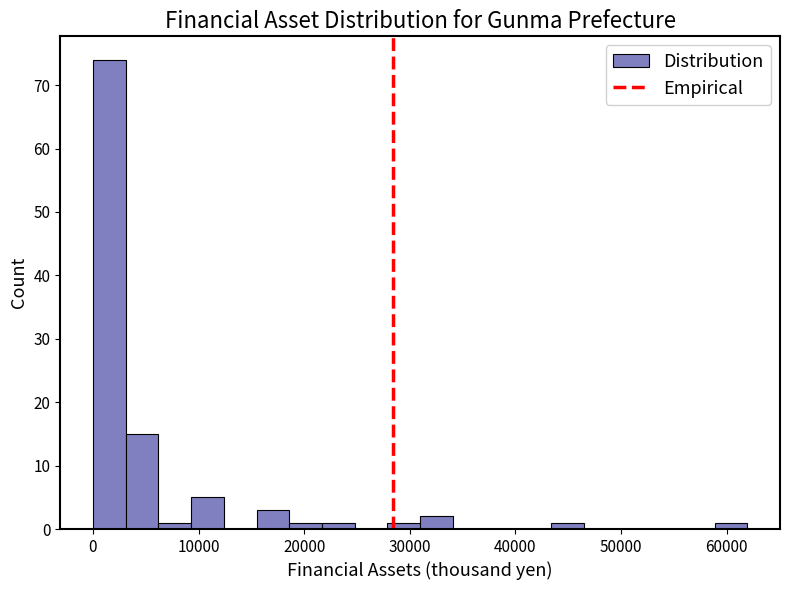

Around what value on the x-axis is the tallest bar? Give the approximate position of its centre, as read against the axis.

2000